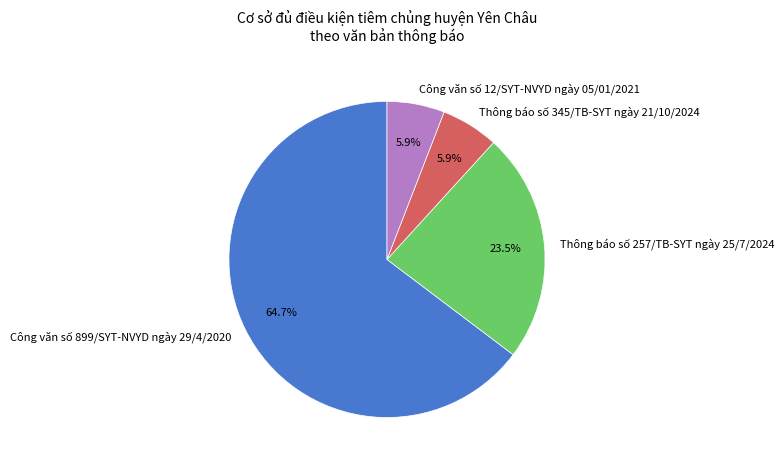

Is Công văn số 899/SYT-NVYD ngày 29/4/2020 the majority of the pie?

Yes